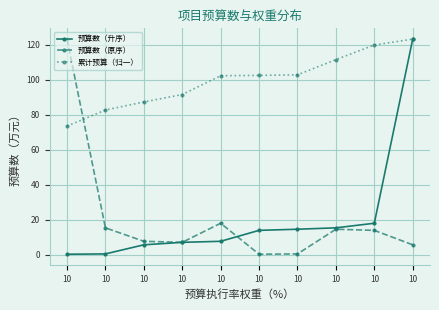

Does the chart have visible grid lines?

Yes